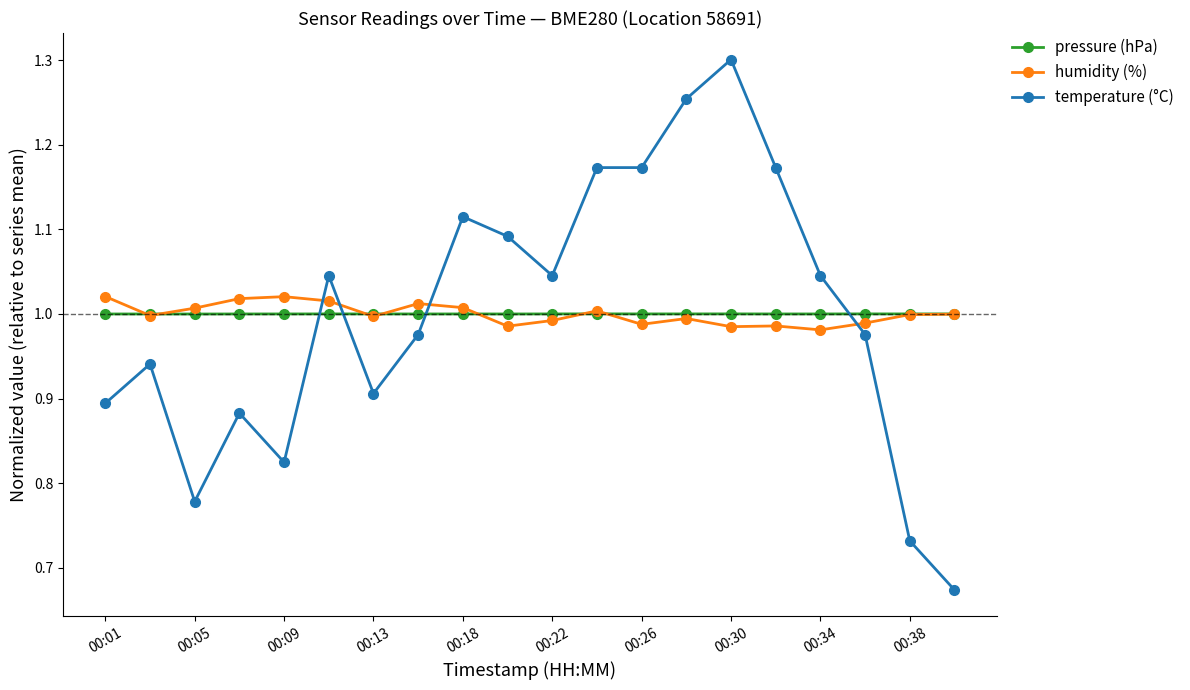

After their last crossing, which series has the higher values: temperature (°C) or pressure (hPa)?

pressure (hPa)